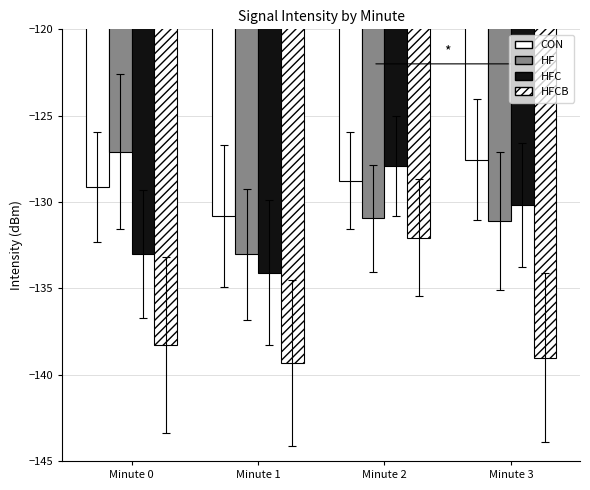

Which series changed the most between Minute 0 and Minute 1?

HF